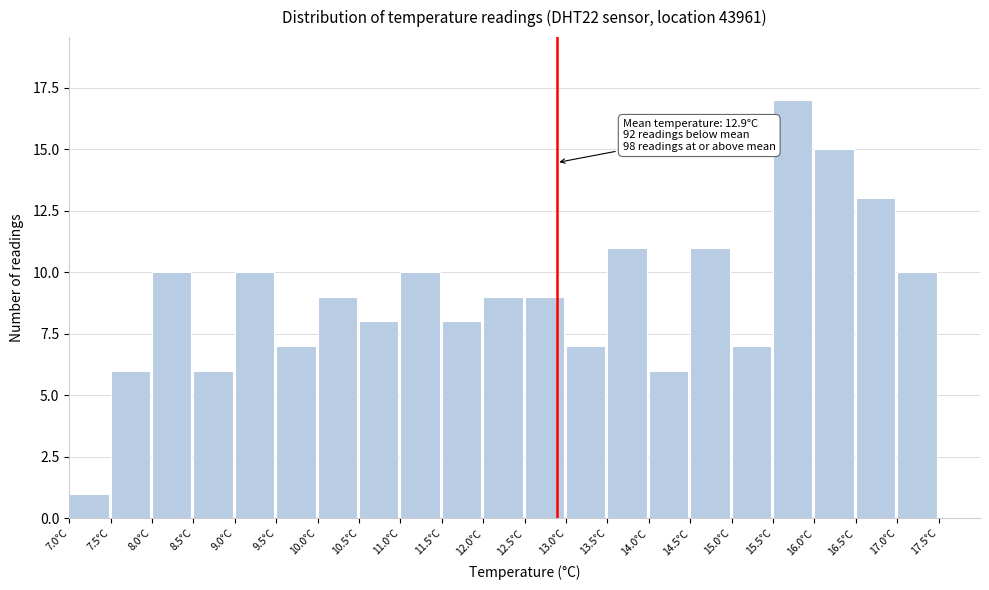

Which range on the x-axis has the tallest bar?

15.5 to 16.0